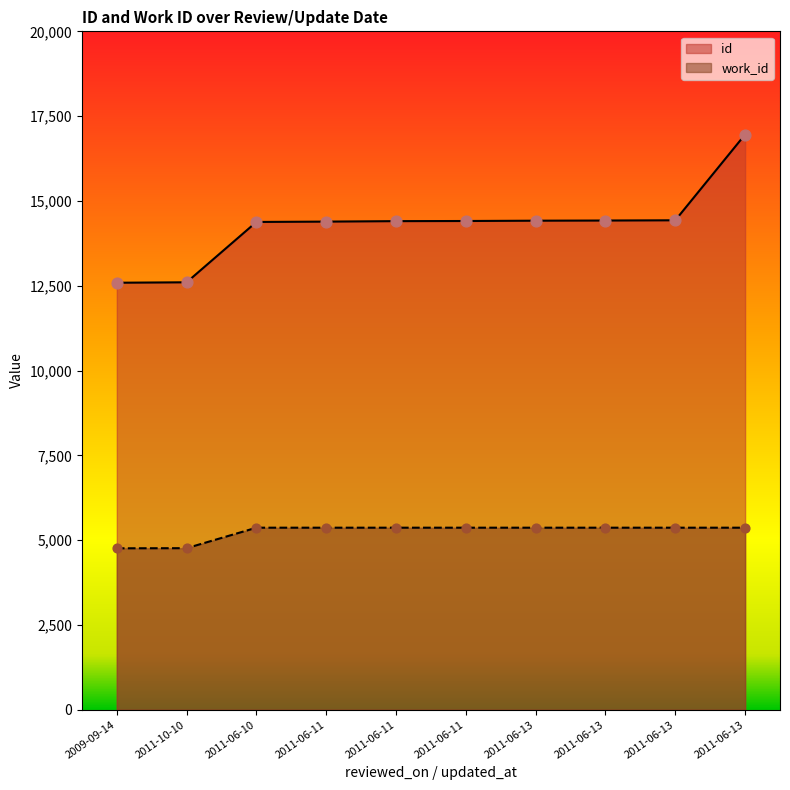

What is the total value across all series at 2011-10-10?

17363